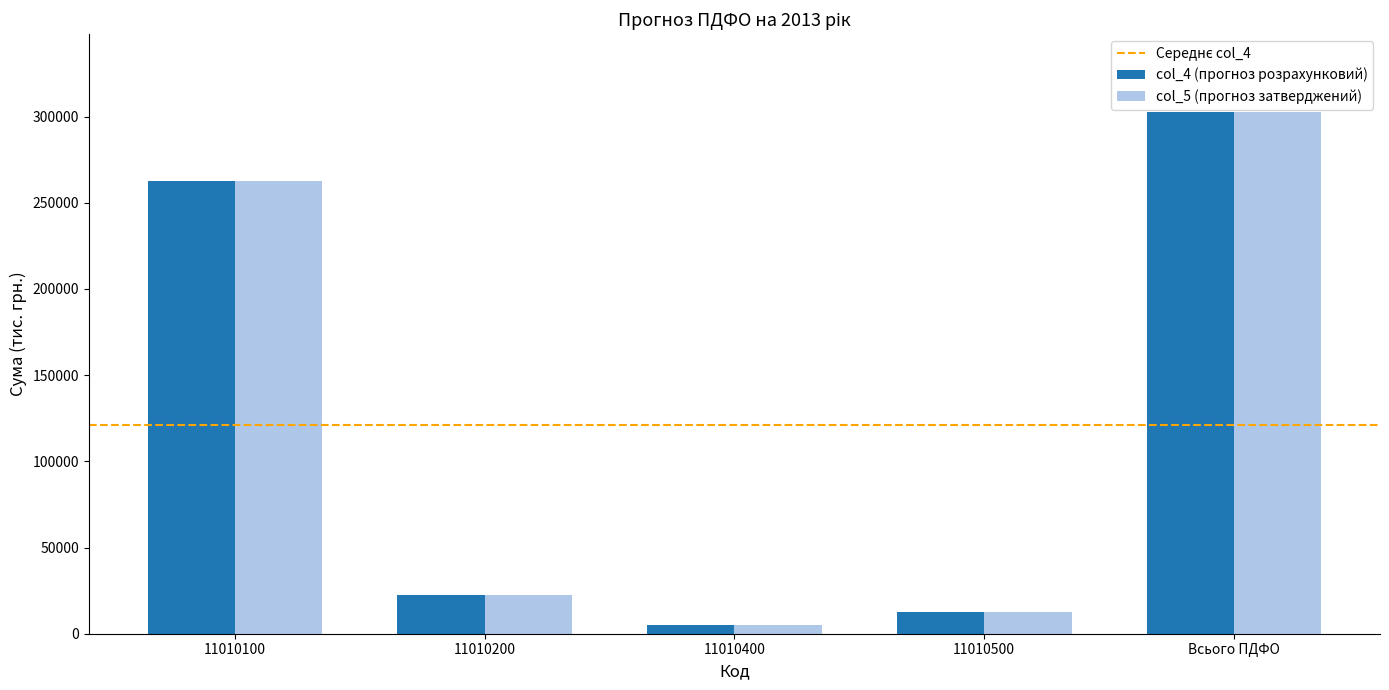

Are the bars grouped side by side (vs. stacked)?

Yes